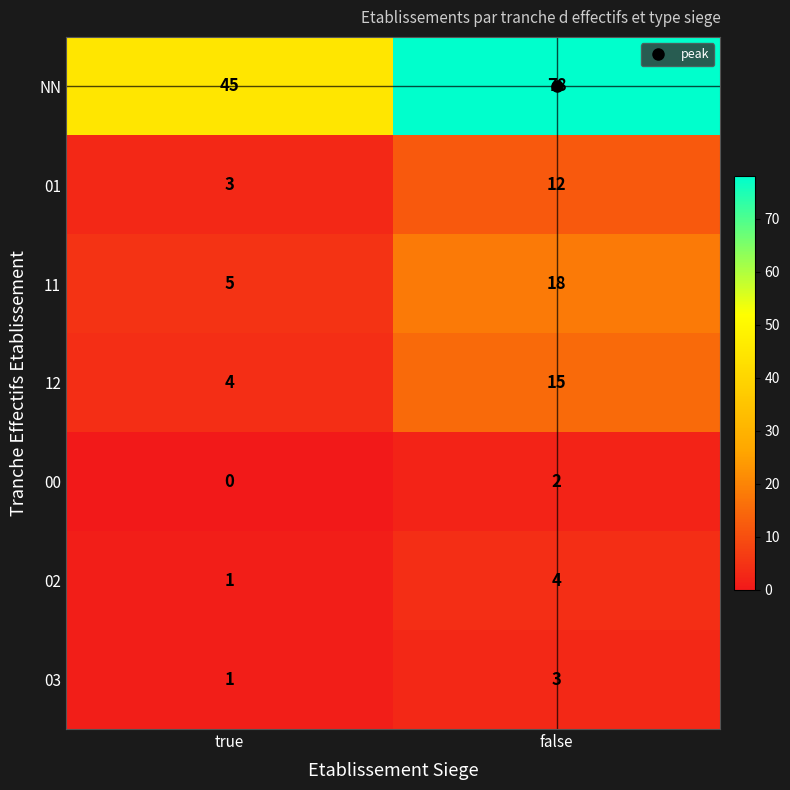

What is the sum of all 11 values?

23